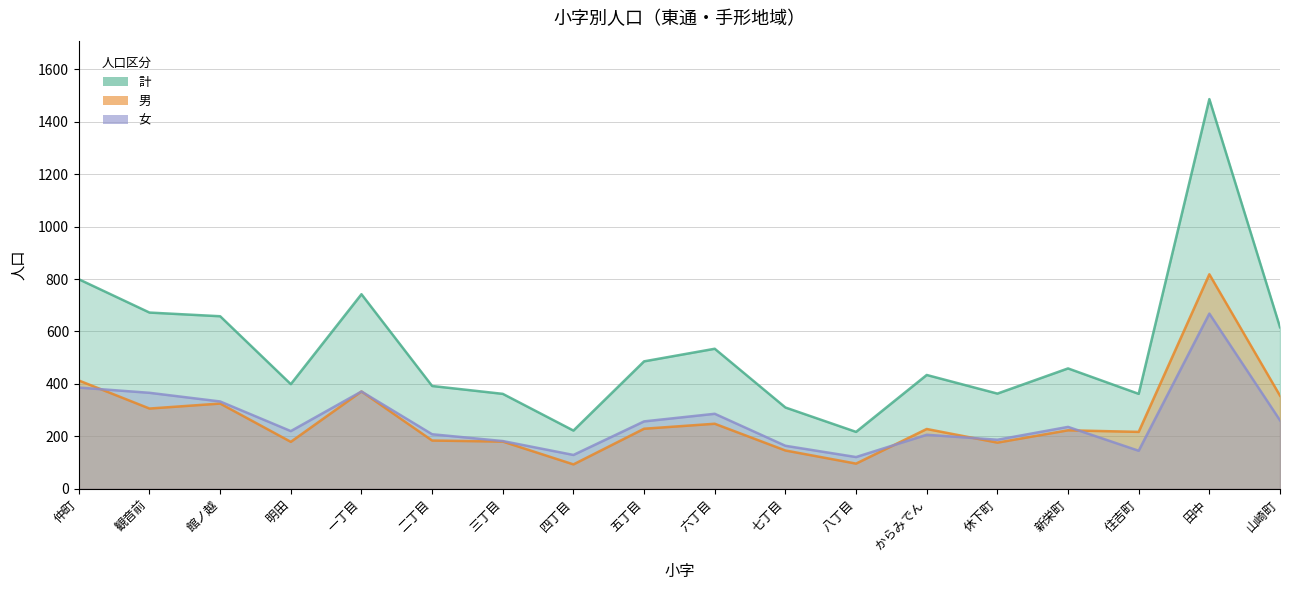

How many data points in 女 are less than 236?

9